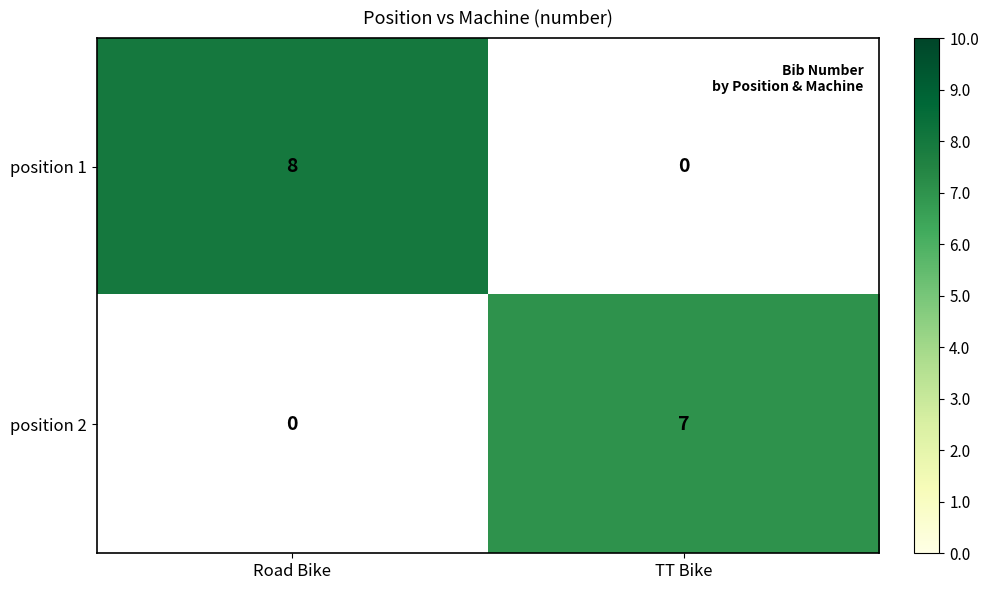

How many data points does each series have?

2